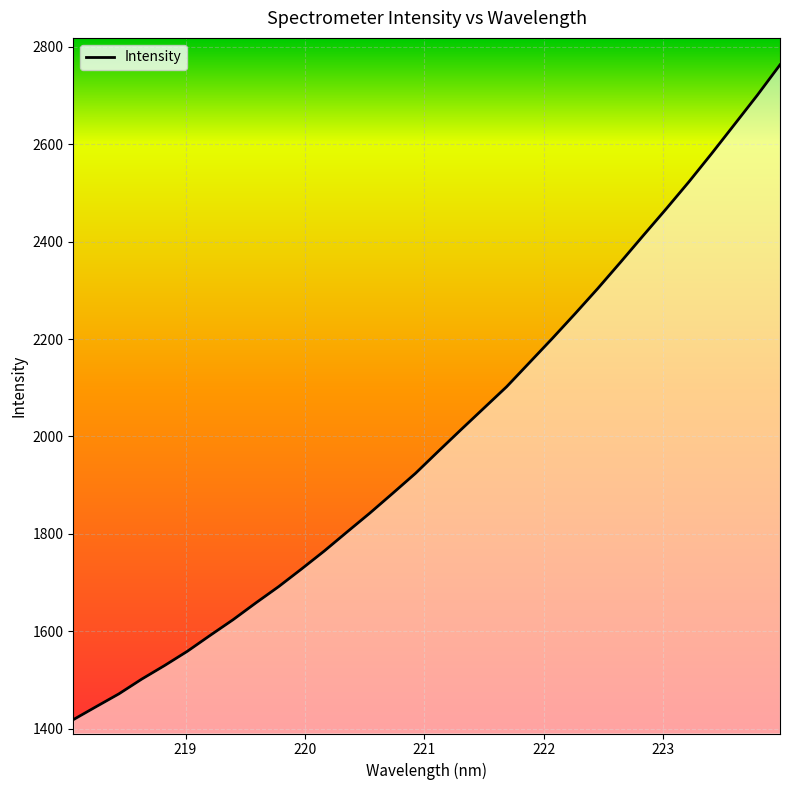

True or false: there are more than 0 points higher than both neighbors.

False